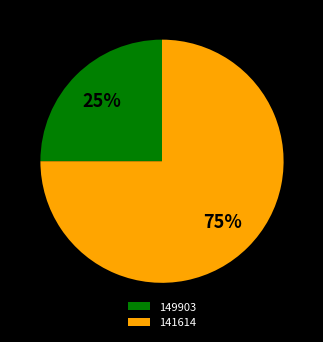

Does 149903 represent more than half of the total?

No